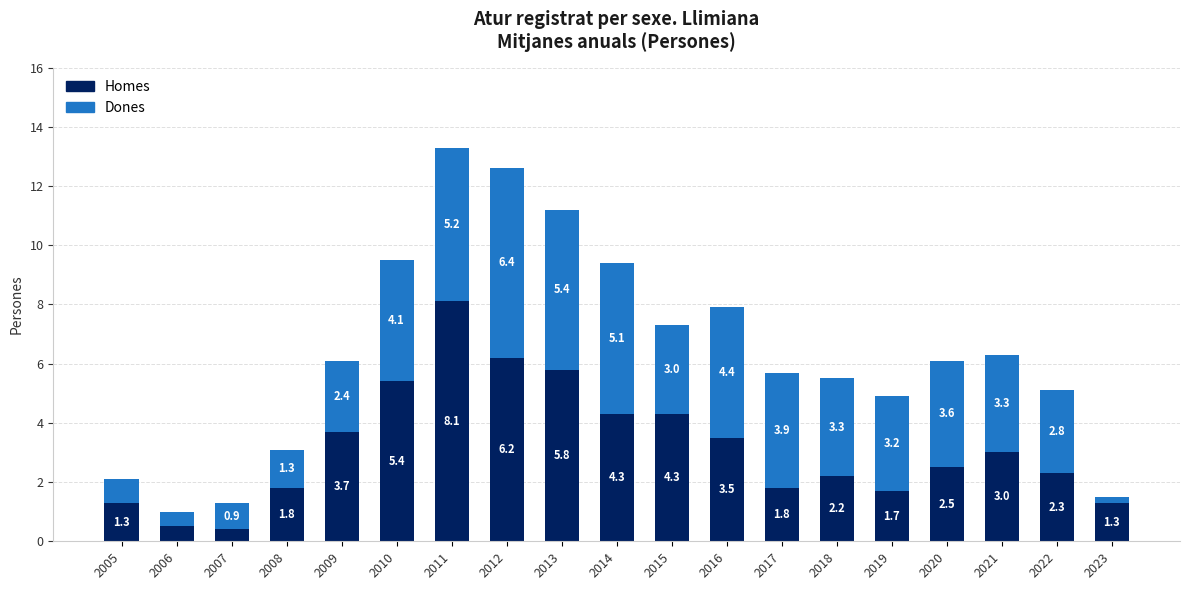

What are all the series names shown in the legend?

Homes, Dones